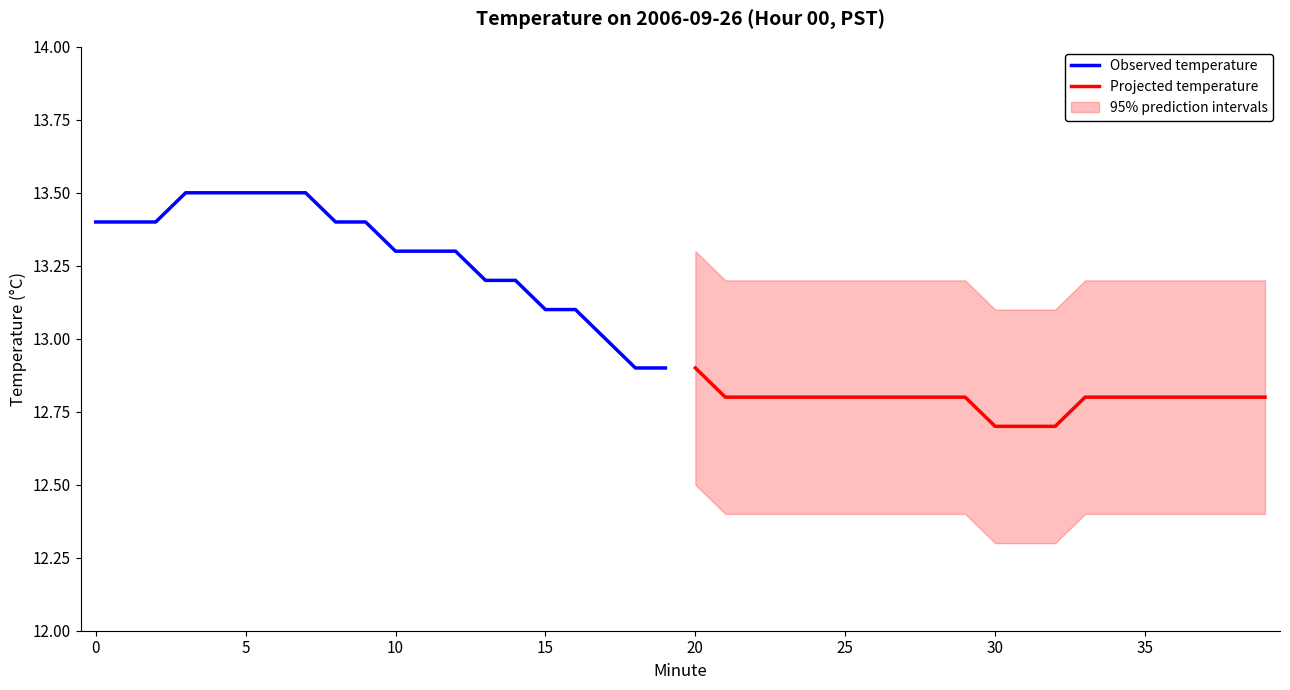

What is the minimum value for Observed temperature?

12.9